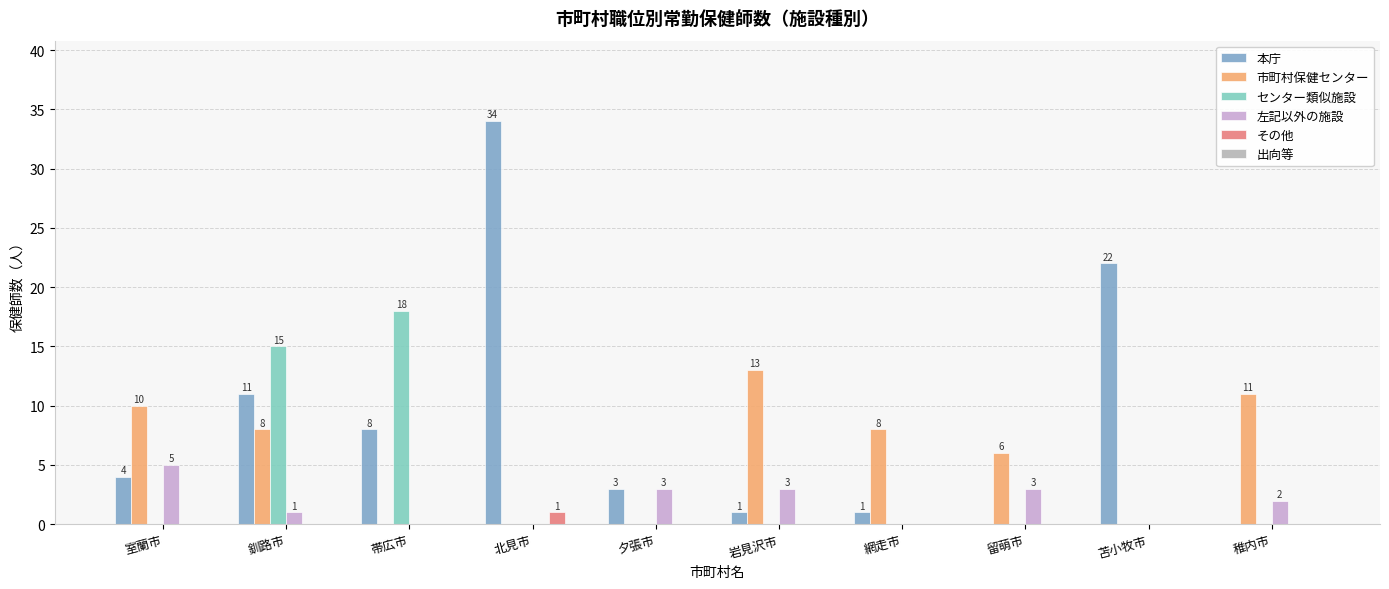

What is the total value across all series at 北見市?

35